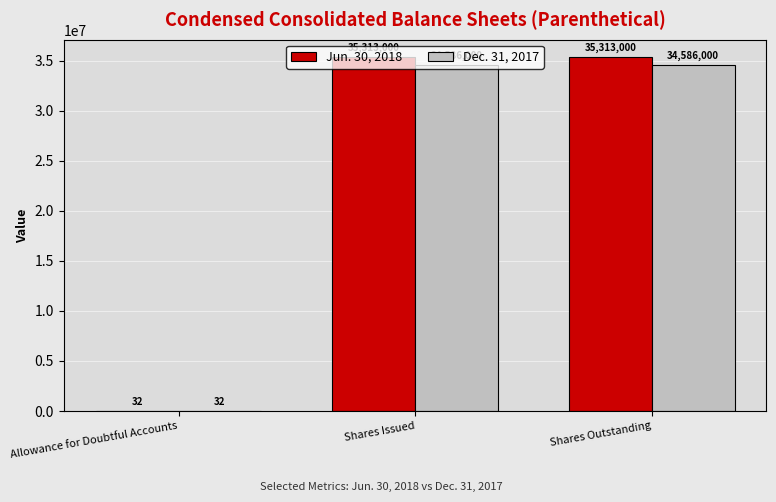

Which series has the widest spread of values?

Jun. 30, 2018